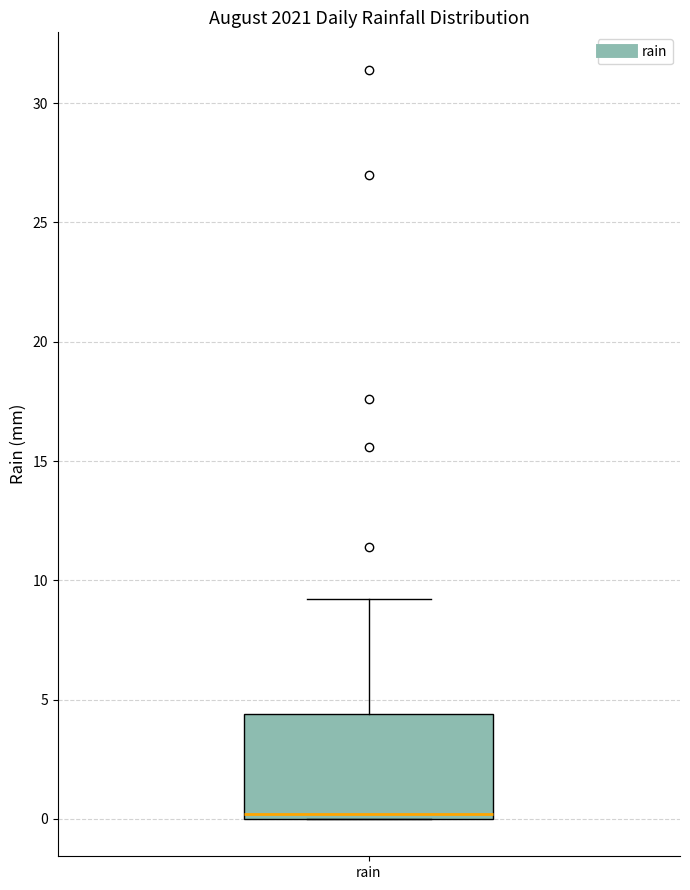

Transcribe this box plot: give where the median line is, the range the box spans, and where the two whiskers end, as read against the y-axis. The values are not printed on the chart, so give them approximately, as read against the axis.

median 0.0 (just above the box's lower edge), box 0.0 to 4.5, whiskers 0.0 to 9.0